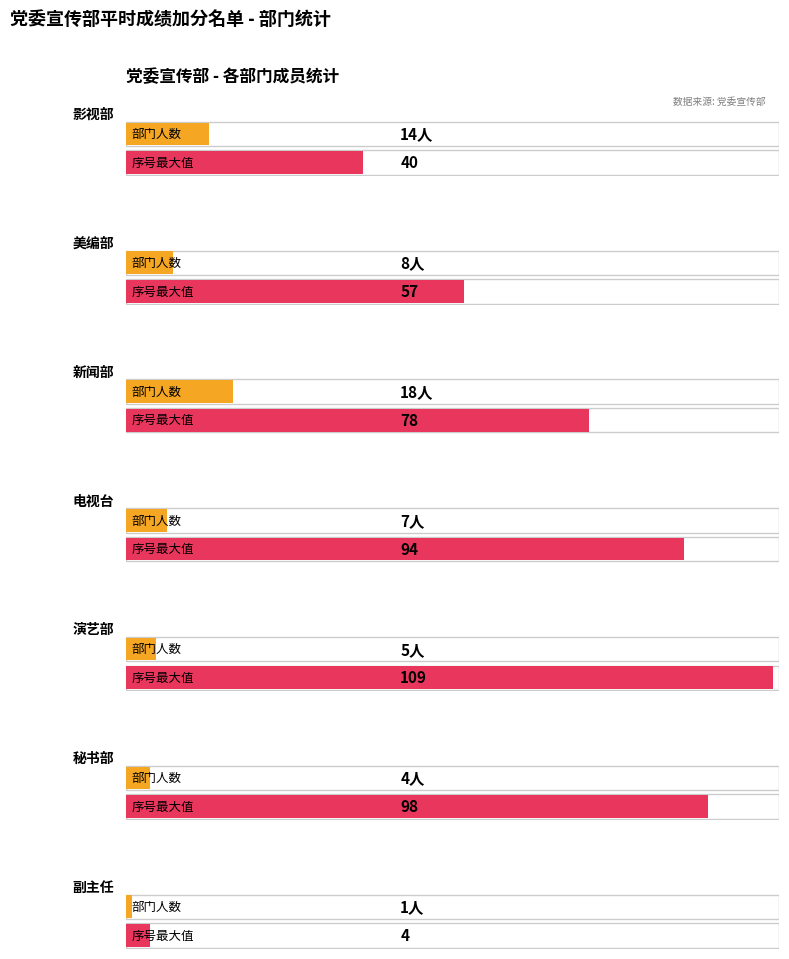

At which label does the data first exceed 7?

影视部